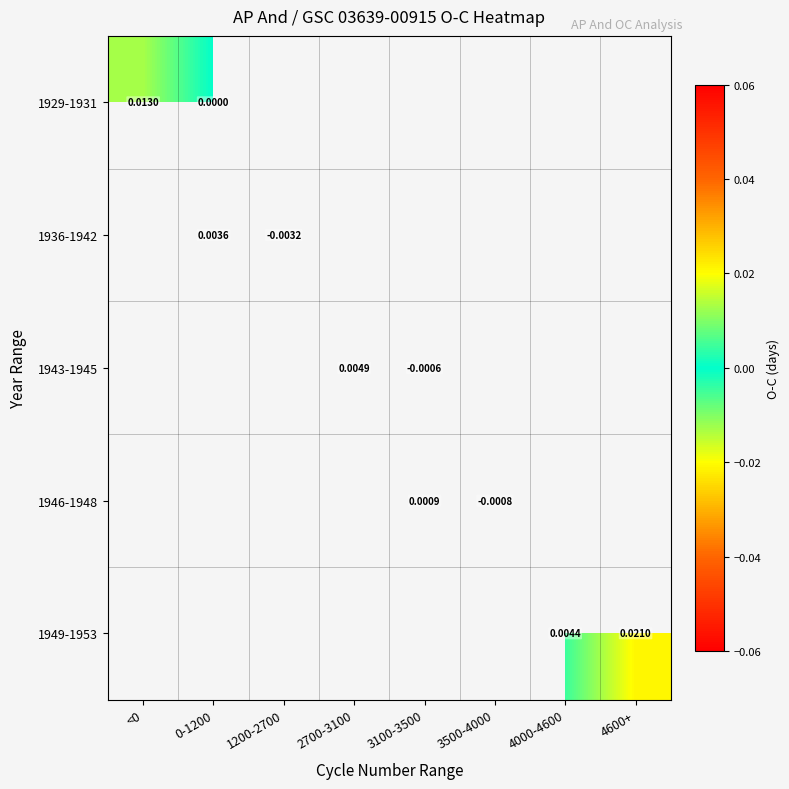

The value of 1943-1945 at 3100-3500 is -0.0. True or false?

False